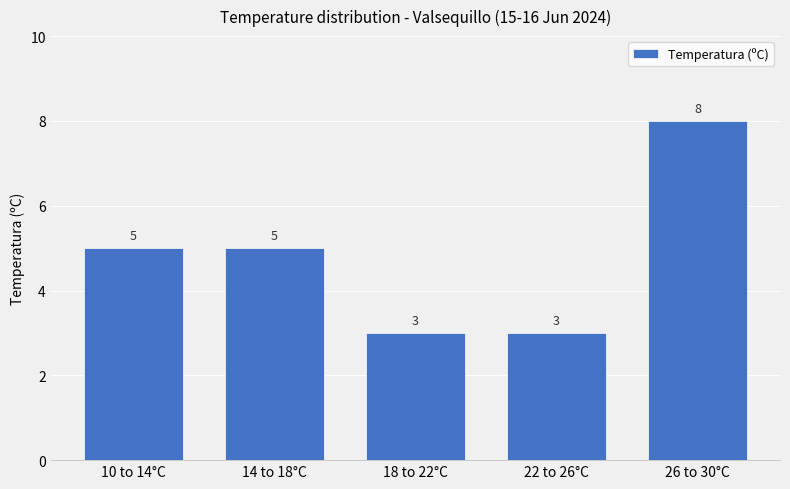

What is the value of the 5th bar from the left?

8